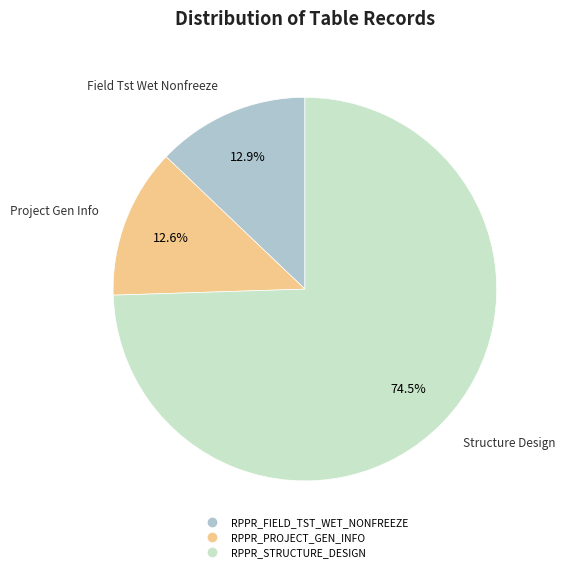

To the nearest percent, what is the average slice percentage?

33%